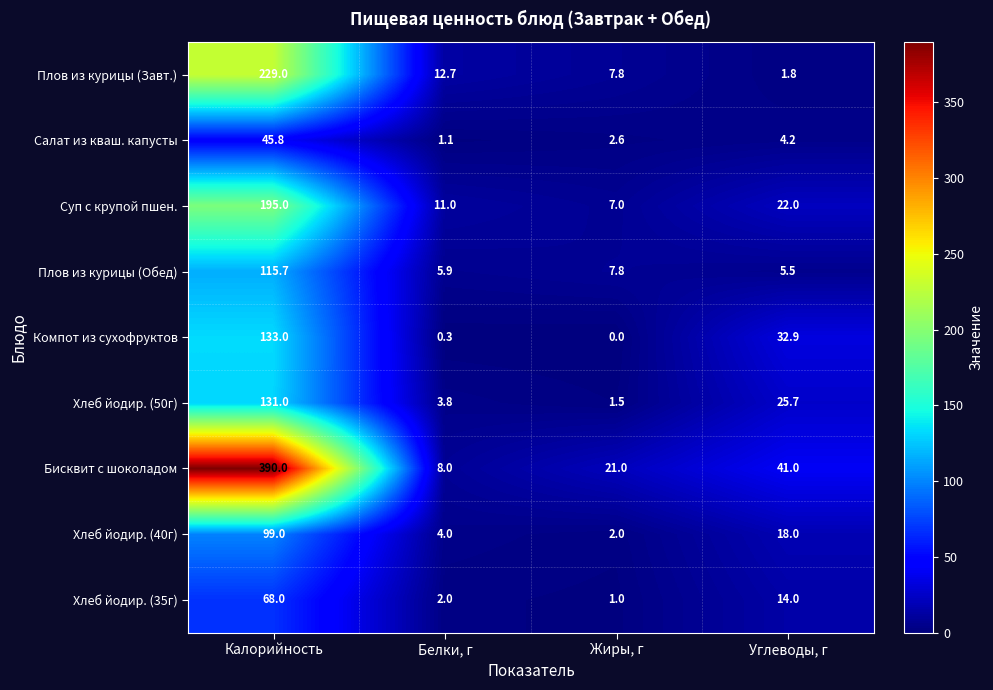

Rank the series by their maximum value, from lowest to highest.

Салат из кваш. капусты, Хлеб йодир. (35г), Хлеб йодир. (40г), Плов из курицы (Обед), Хлеб йодир. (50г), Компот из сухофруктов, Суп с крупой пшен., Плов из курицы (Завт.), Бисквит с шоколадом